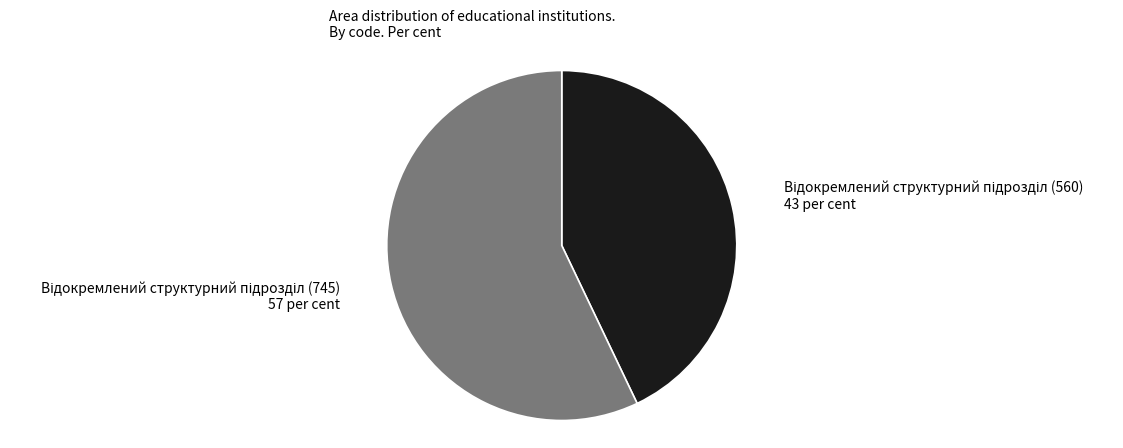

Does any single category account for the majority?

Yes